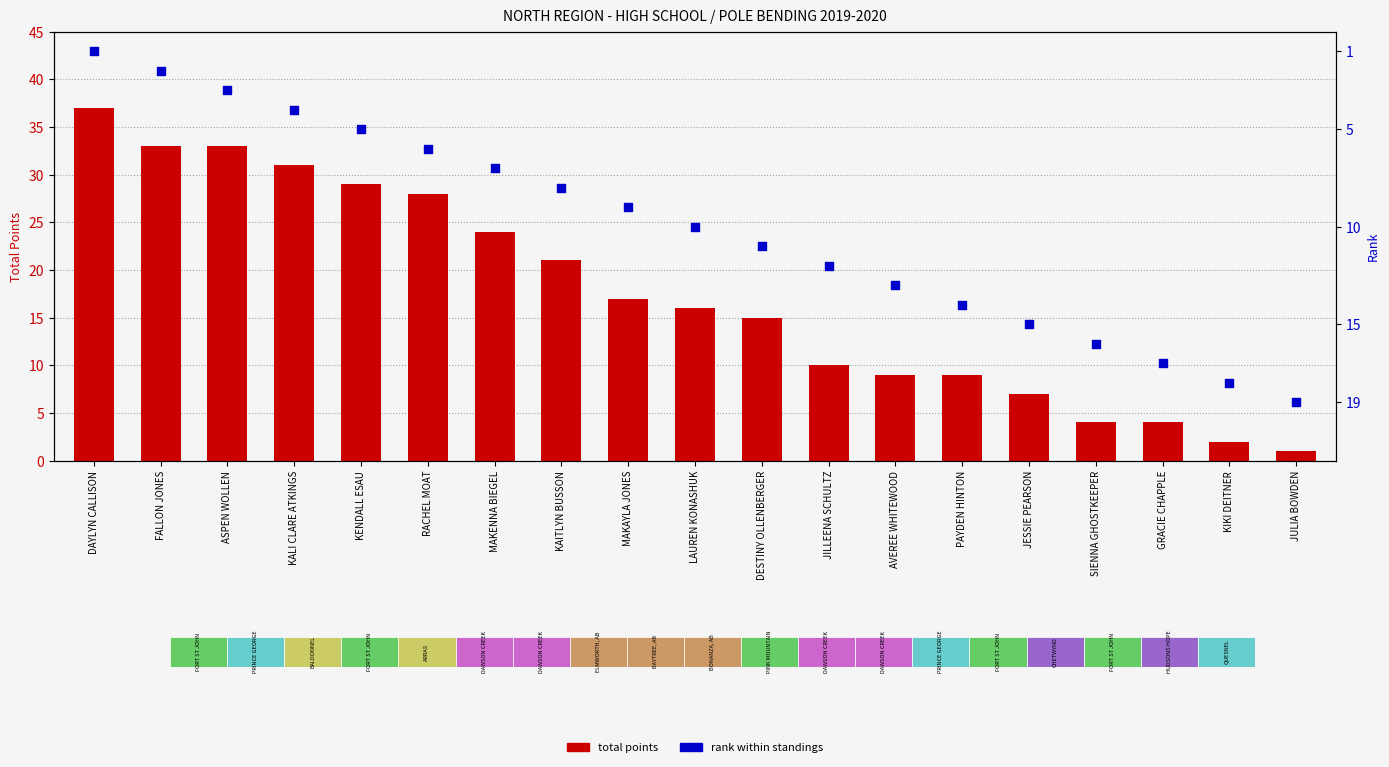

Which series has the largest total across all categories?

total points